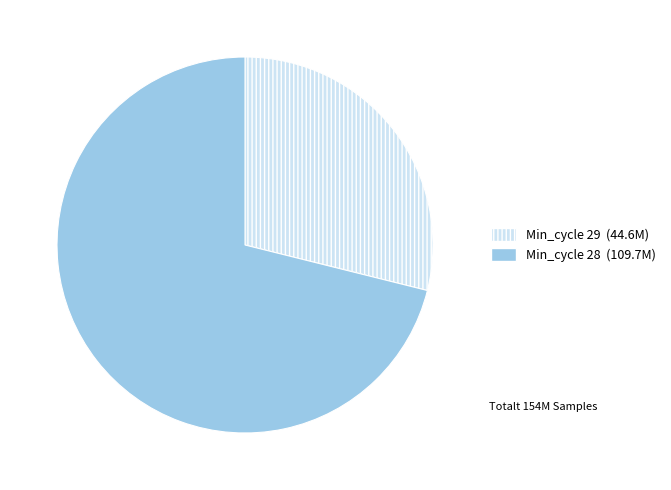

How many slices are in this pie chart?

2